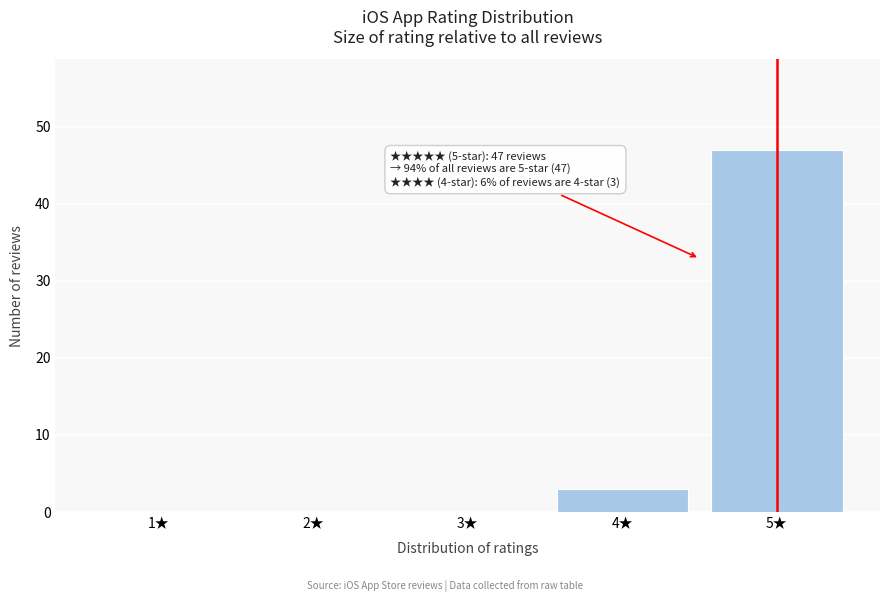

Reading left to right, transcribe all the data shown in this chart.

1★=0	2★=0	3★=0	4★=3	5★=47